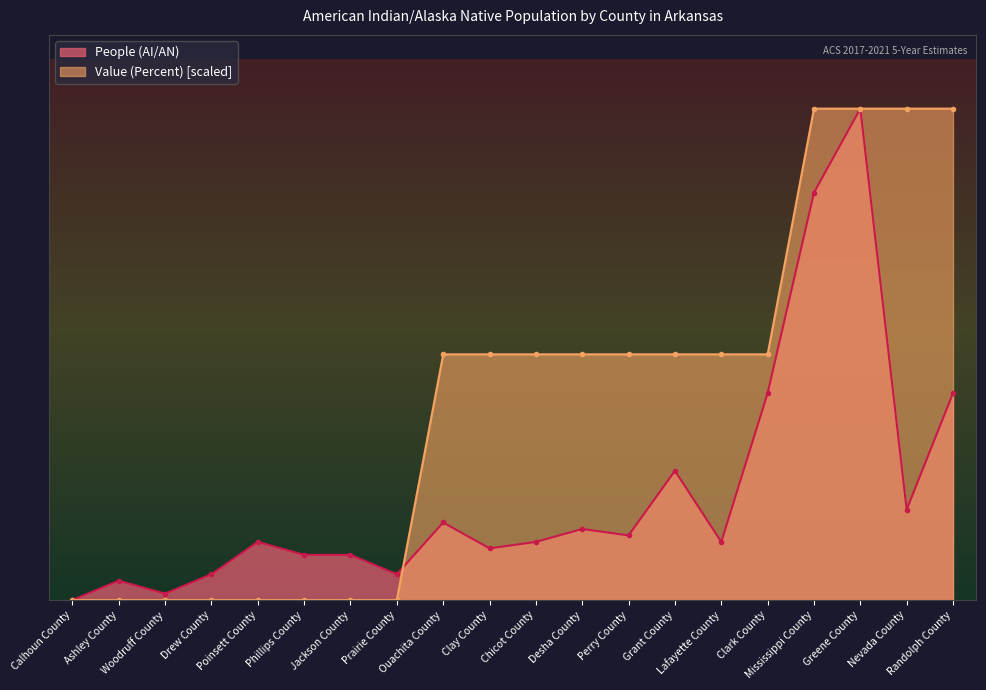

What are all the series names shown in the legend?

People (AI/AN), Value (Percent) [scaled]